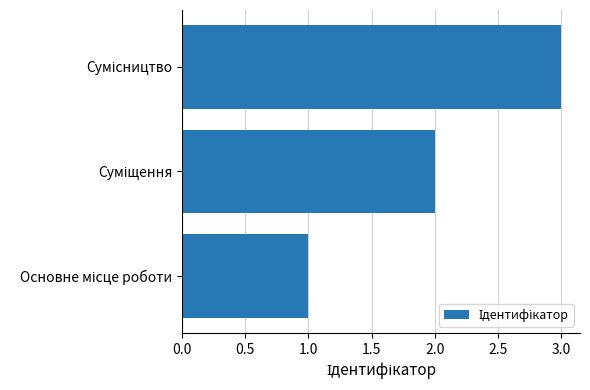

What is the sum of all values?

6